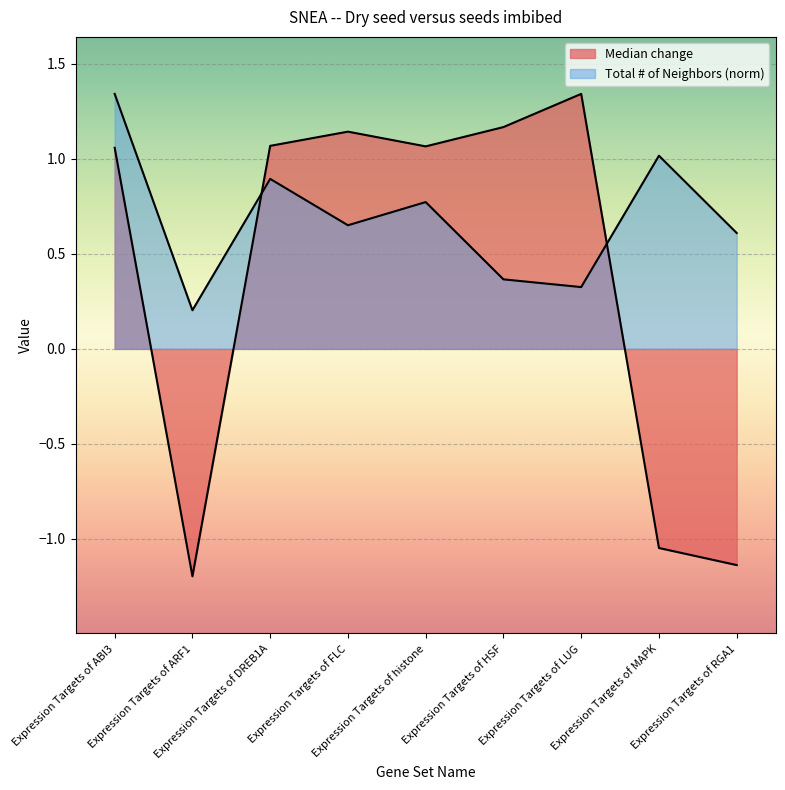

Rank the series by their maximum value, from highest to lowest.

Median change, Total # of Neighbors